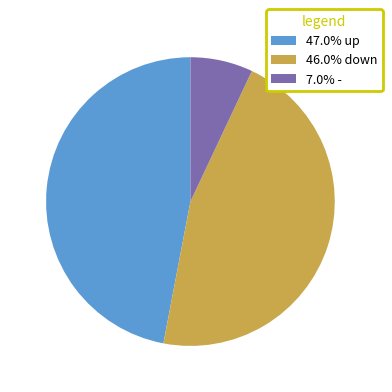

Does any single category account for the majority?

No